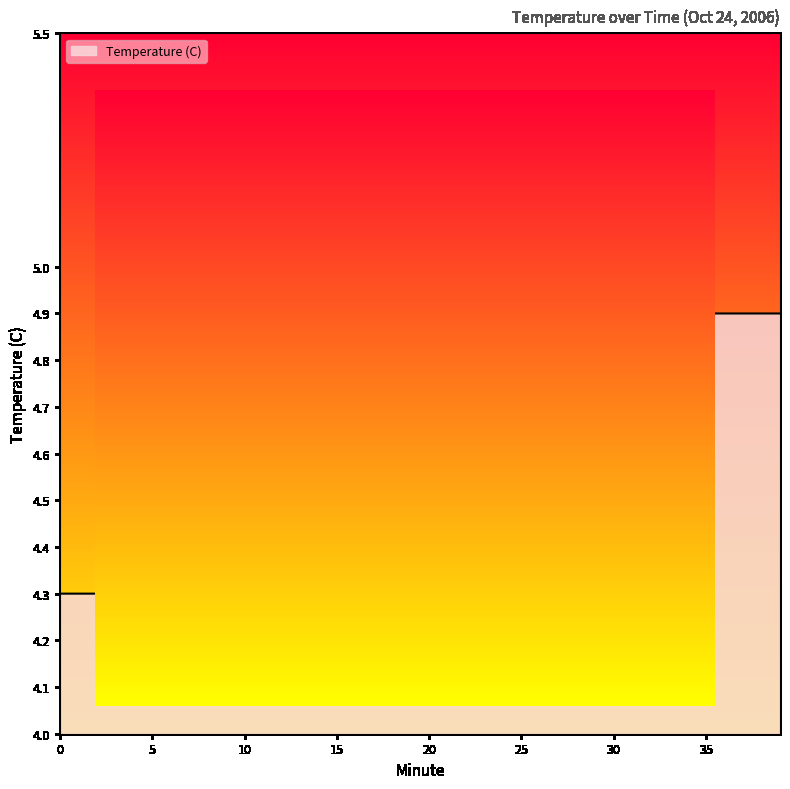

What is the greatest value displayed?

4.9